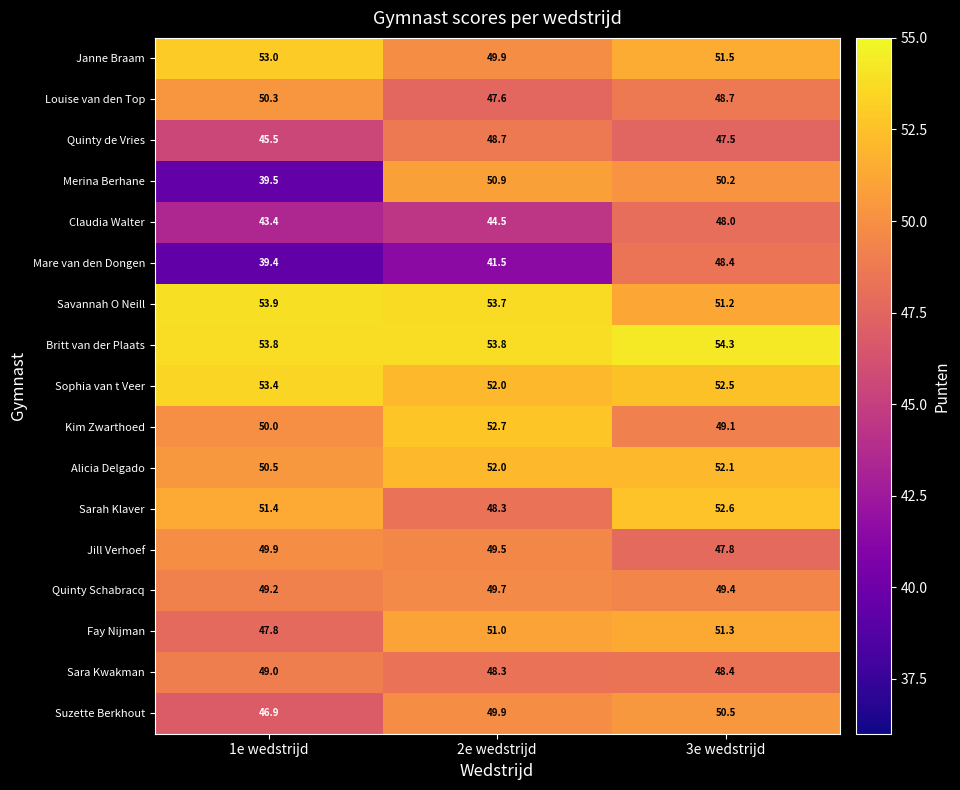

What is the total value across all series at 2e wedstrijd?

844.0